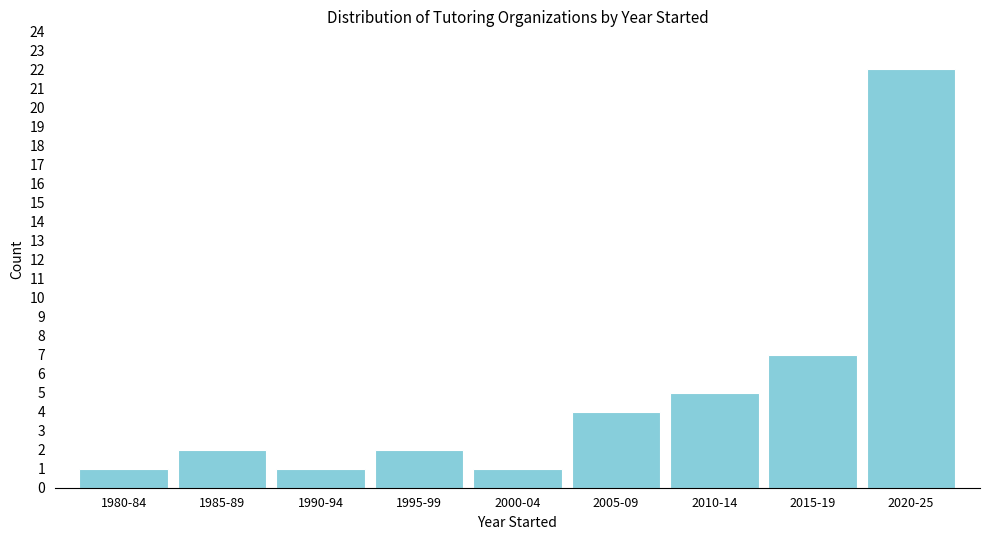

Reading left to right, list all the values displayed in this chart.

1980-84=1	1985-89=2	1990-94=1	1995-99=2	2000-04=1	2005-09=4	2010-14=5	2015-19=7	2020-25=22